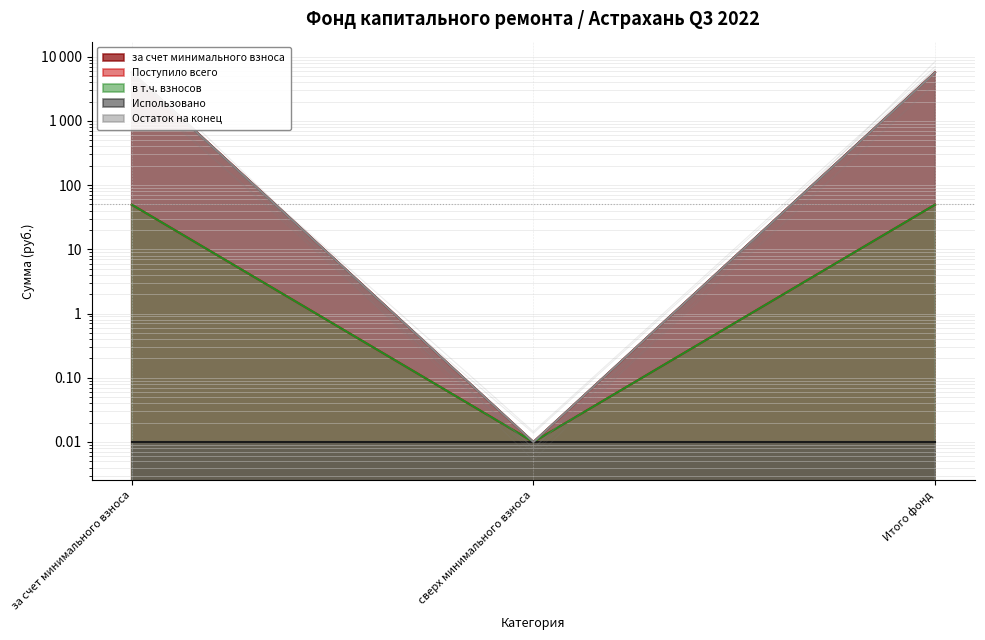

What is the label of the 1st point from the right?

Итого фонд